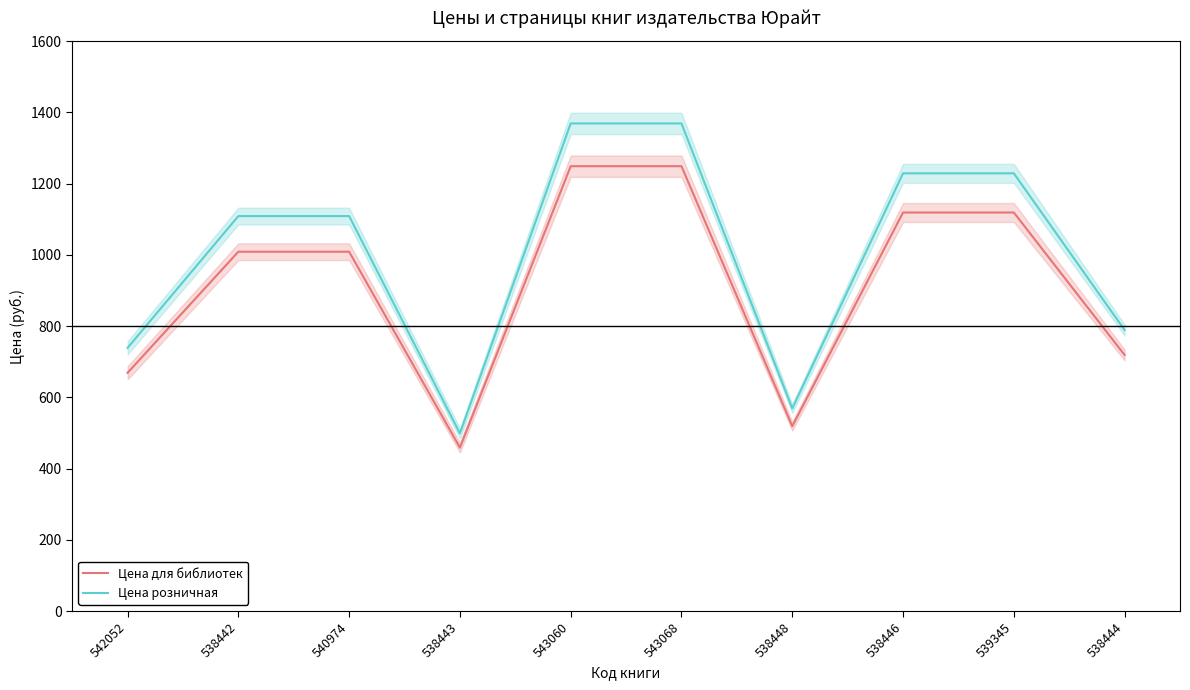

What is the difference between the Цена розничная values at 543060 and 540974?

260